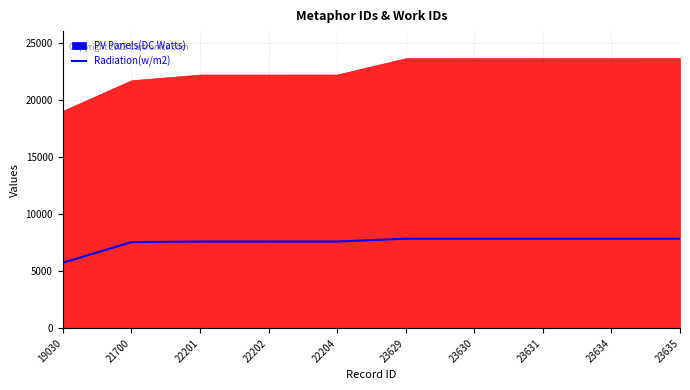

At which category does the chart reach its minimum across all series?

19030